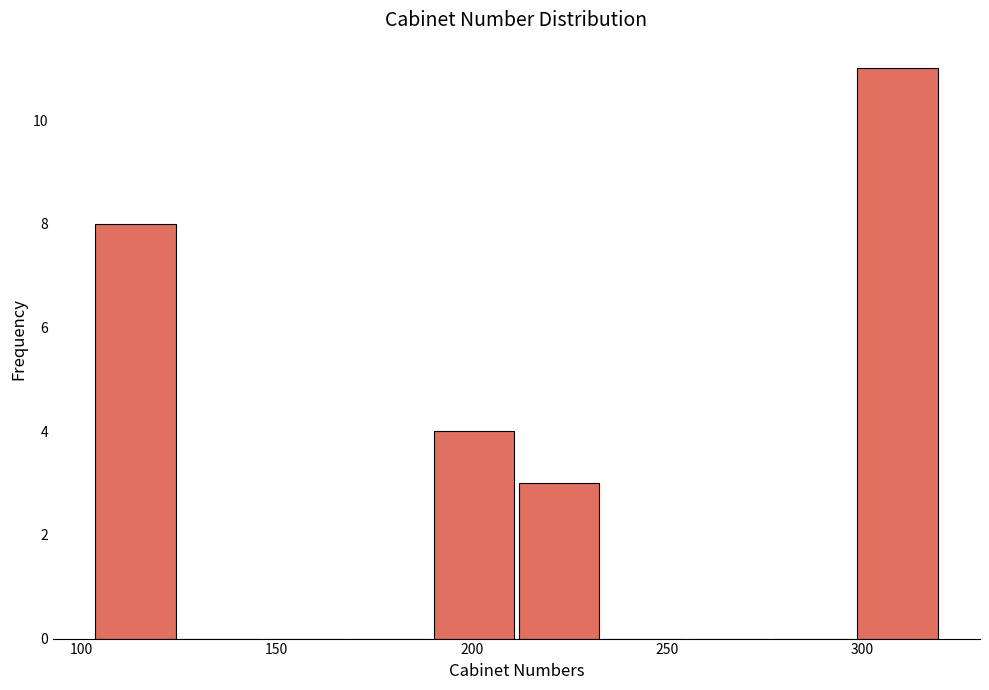

How tall is the bar that spans 300 to 320 on the x-axis? Neither the bar edges nor the heights are printed on the chart, so give them approximately, as read against the axes.

11